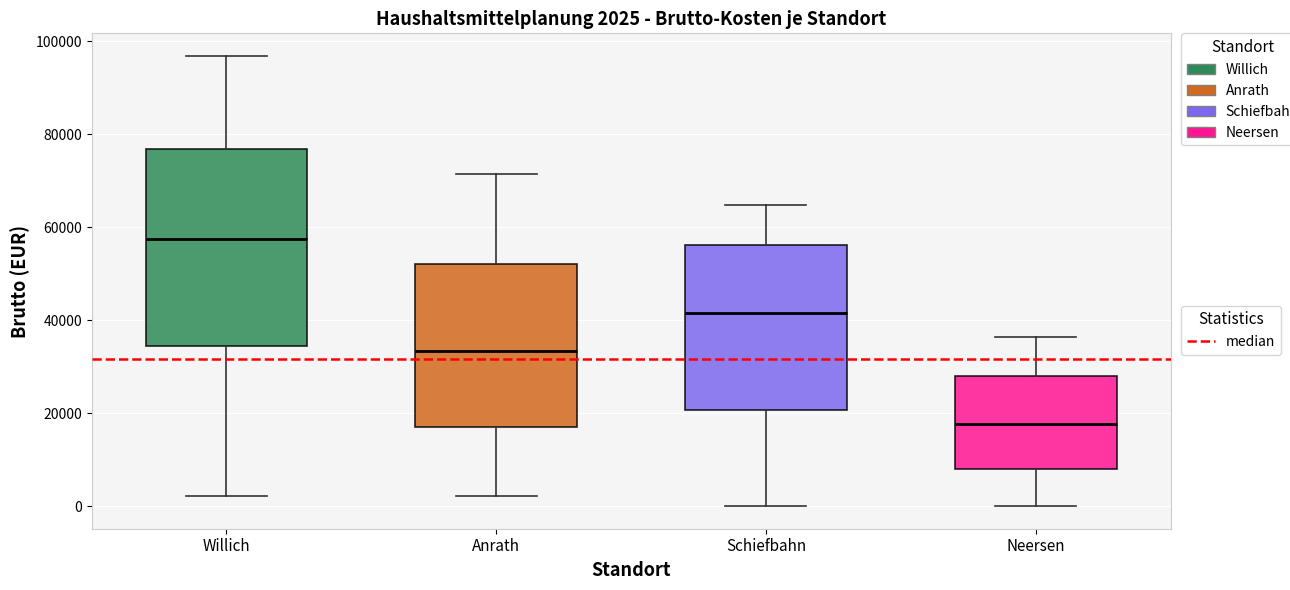

Which box has the lowest median line?

Neersen